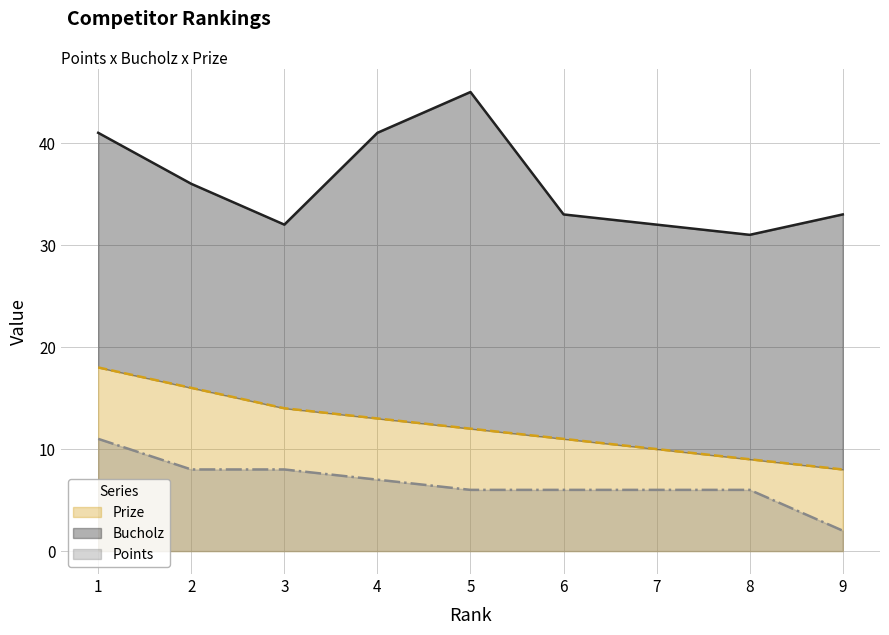

Where is the first local maximum for Bucholz?

5